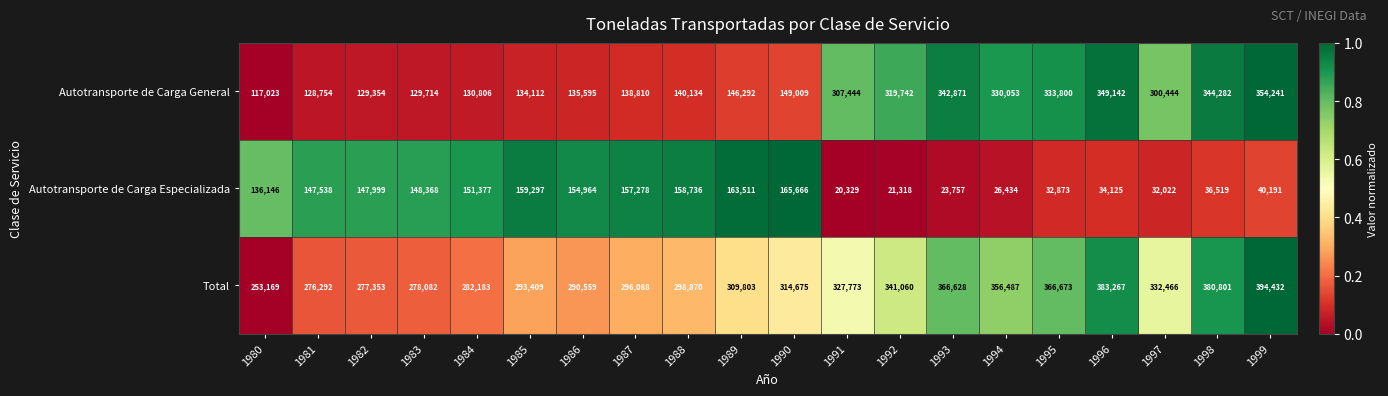

What is the highest value of the Autotransporte de Carga General series?

354241